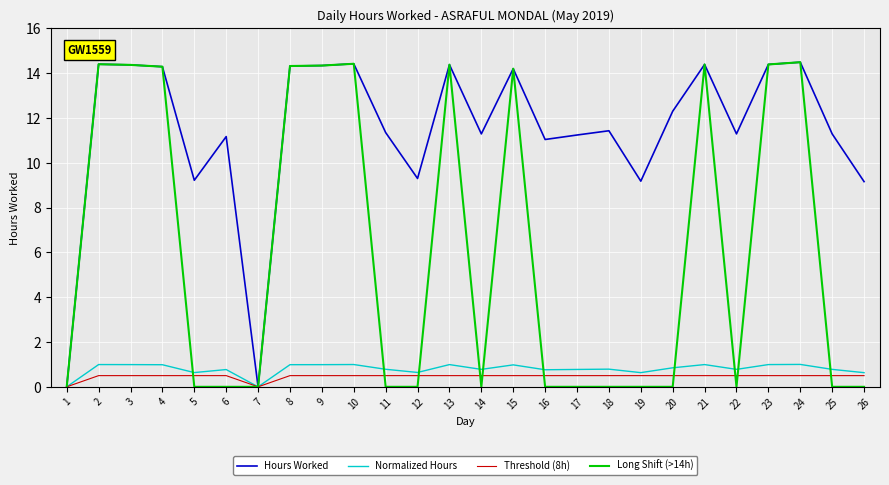

What is the maximum value shown in the chart?

14.5